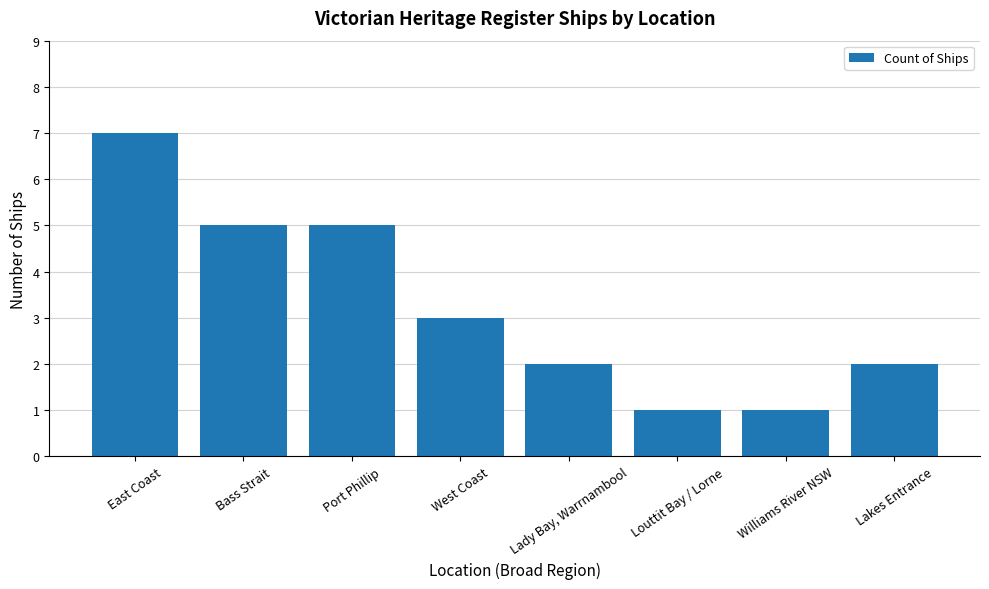

Approximately how many times larger is the value at Lady Bay, Warrnambool compared to Port Phillip?

0.4